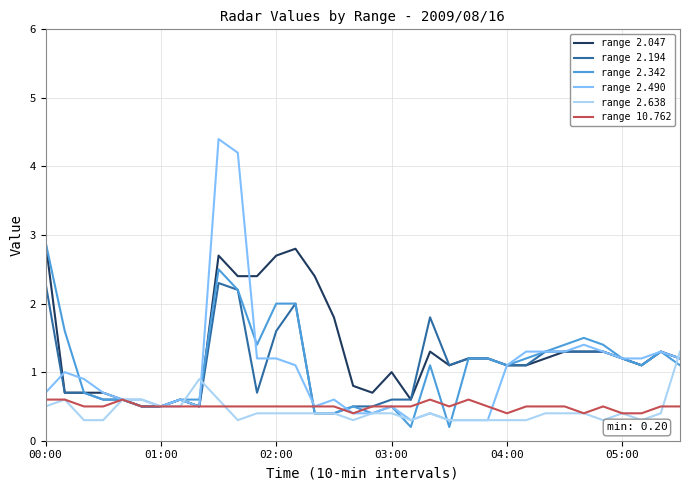

How many categories are shown in the chart?

34